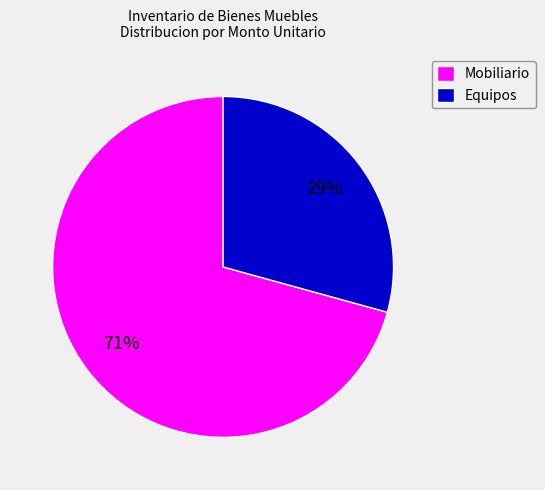

To the nearest percent, what percentage of the pie is Equipos?

29%